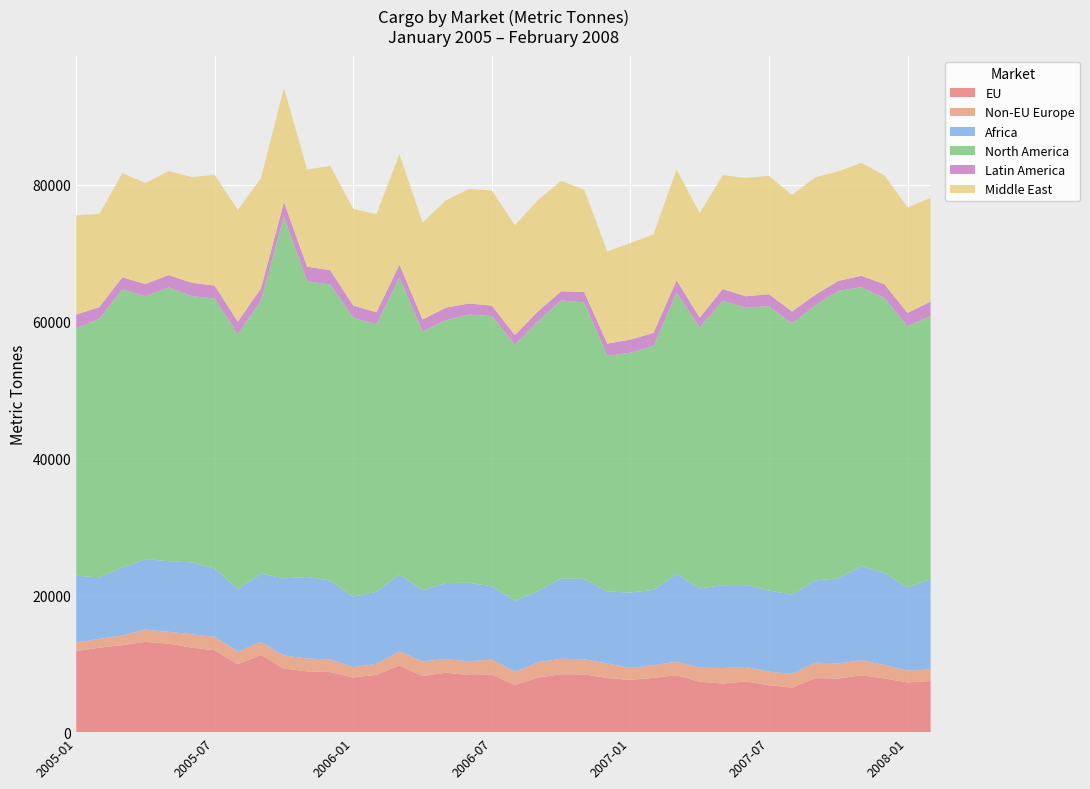

Reading left to right, list all the values displayed in this chart.

EU: 11841.9	12344.1	12715.5	13198.2	12946.3	12360.1	11971.5	9951.7	11292.1	9296.8	8885.2	8780.7	7996.0	8377.0	9768.0	8217.0	8690.0	8352.0	8383.0	6900.0	7978.0	8471.0	8436.0	7908.0	7654.3	7935.0	8327.5	7368.9	7108.7	7416.9	6863.6	6507.5	7898.3	7836.7	8305.6	7857.0	7275.9	7467.3
Non-EU Europe: 1273.3	1285.5	1430.1	1793.5	1725.1	1953.8	1976.0	1831.1	1884.5	1906.4	1881.6	1837.0	1515.0	1605.0	2042.0	2140.0	1993.0	2023.0	2221.0	1923.0	2223.0	2279.0	2210.0	2136.0	1745.6	1839.8	1976.6	2067.9	2266.4	2110.5	1976.5	2022.0	2258.4	2211.7	2204.7	1970.2	1733.9	1688.6
Africa: 9750.9	9002.7	9905.3	10309.5	10326.7	10496.1	9972.7	9149.5	9998.7	11281.5	11910.2	11543.4	10304.0	10541.0	11261.0	10371.0	11108.0	11458.0	10718.0	10369.0	10421.0	11731.0	11740.0	10508.0	11016.2	11016.4	12829.4	11569.3	12116.0	11961.6	11863.5	11569.0	12026.8	12427.5	13746.4	13458.6	12164.4	13156.6
North America: 36151.6	37774.4	40678.5	38385.9	40020.1	38944.8	39444.8	37198.6	39920.1	52836.0	43217.5	43282.4	40777.0	39070.0	43376.0	37841.0	38404.0	39192.0	39491.0	37442.0	39460.0	40616.0	40428.0	34452.0	35050.1	35639.5	41101.2	38149.2	41569.0	40542.8	41565.0	39642.6	40186.9	42021.4	40791.1	40165.4	38160.9	38492.7
Latin America: 2035.3	1706.7	1754.5	1817.5	1784.4	1929.9	1917.0	1867.9	1753.8	2170.9	2136.5	2082.8	1762.0	1761.0	1891.0	1758.0	1846.0	1640.0	1526.0	1409.0	1439.0	1350.0	1523.0	1792.0	1909.3	1926.3	1817.4	1445.7	1710.7	1679.7	1740.8	1750.0	1554.8	1459.1	1659.7	2025.3	1944.0	2132.0
Middle East: 14508.0	13615.6	15218.9	14779.9	15206.8	15454.1	16174.6	16344.6	16120.4	16674.3	14205.3	15231.4	14130.0	14355.0	16144.0	14138.0	15664.0	16737.0	16848.0	16055.0	16265.0	16121.0	14950.0	13451.0	14123.1	14394.9	16196.5	15299.2	16661.2	17293.1	17307.4	17031.7	17156.6	16015.5	16504.3	15916.2	15418.6	15129.6